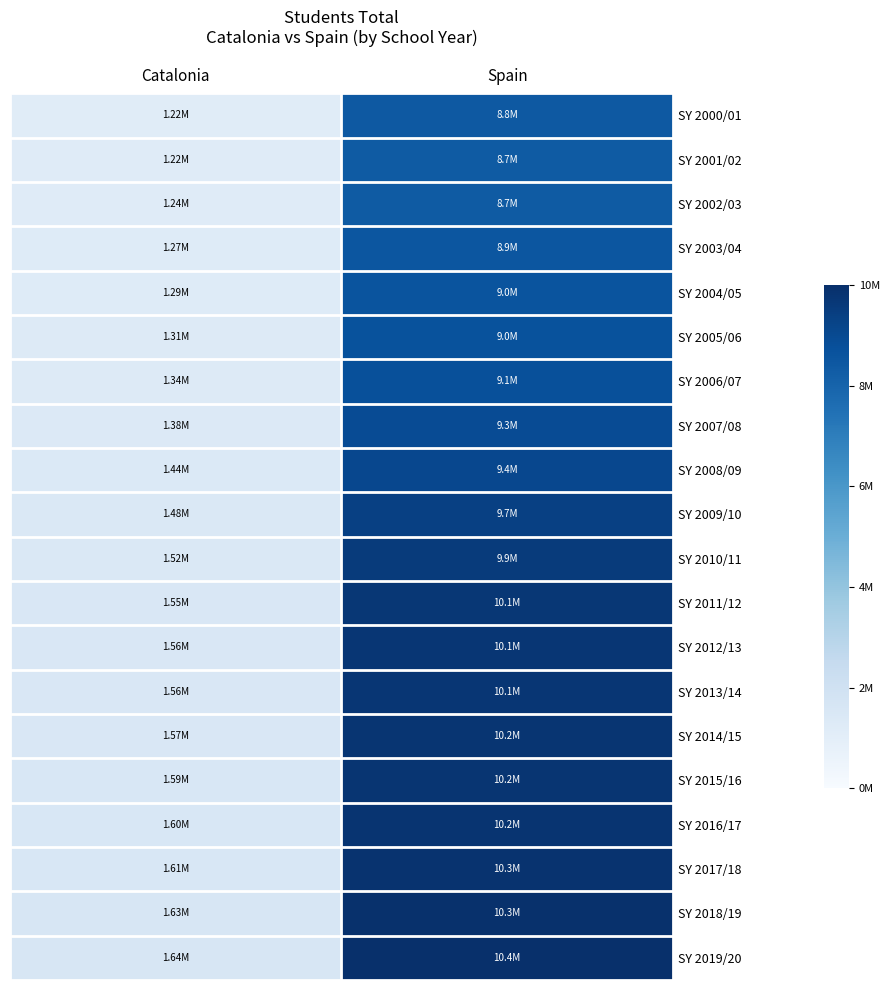

At Spain, list the series in order from largest to smallest.

SY 2019/20, SY 2018/19, SY 2017/18, SY 2016/17, SY 2015/16, SY 2014/15, SY 2013/14, SY 2012/13, SY 2011/12, SY 2010/11, SY 2009/10, SY 2008/09, SY 2007/08, SY 2006/07, SY 2005/06, SY 2004/05, SY 2003/04, SY 2000/01, SY 2001/02, SY 2002/03